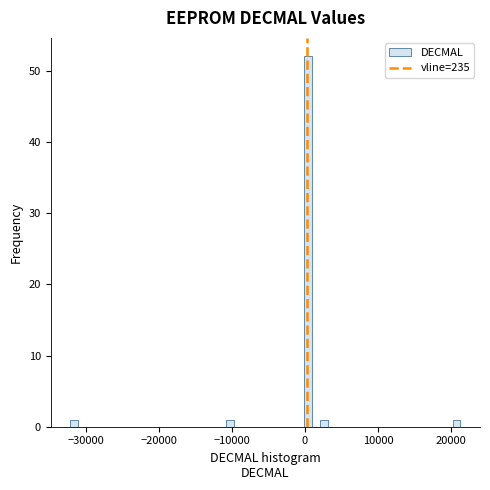

Around what value on the x-axis is the tallest bar? Give the approximate position of its centre, as read against the axis.

0